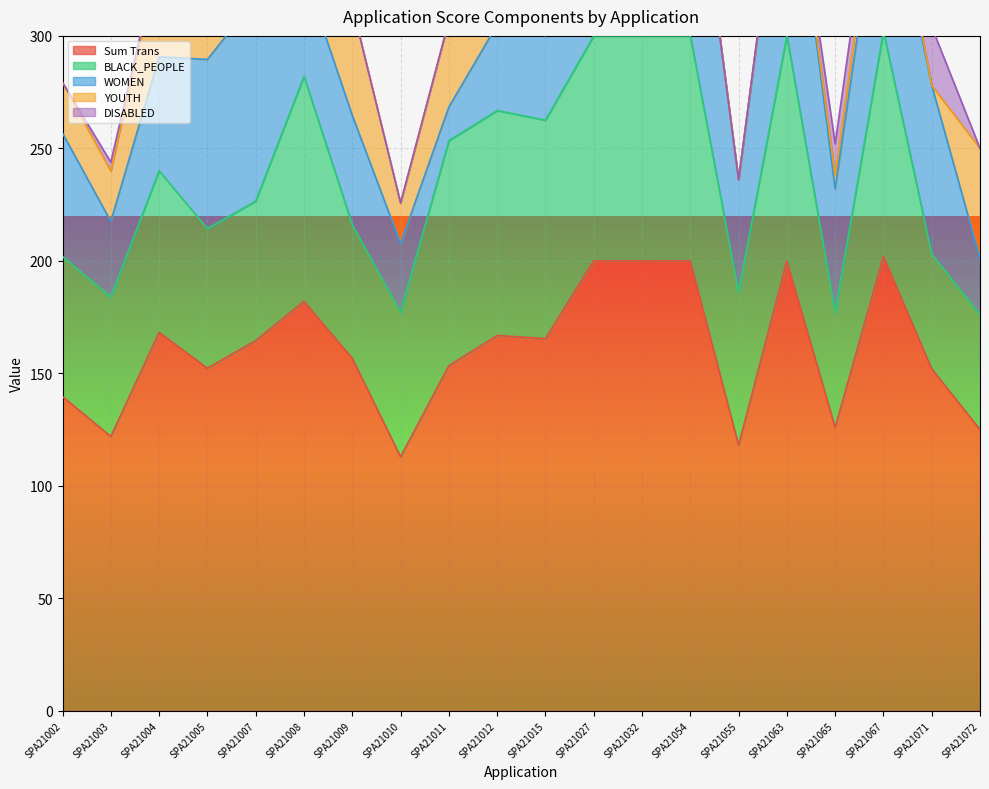

True or false: WOMEN and DISABLED intersect in this chart.

False